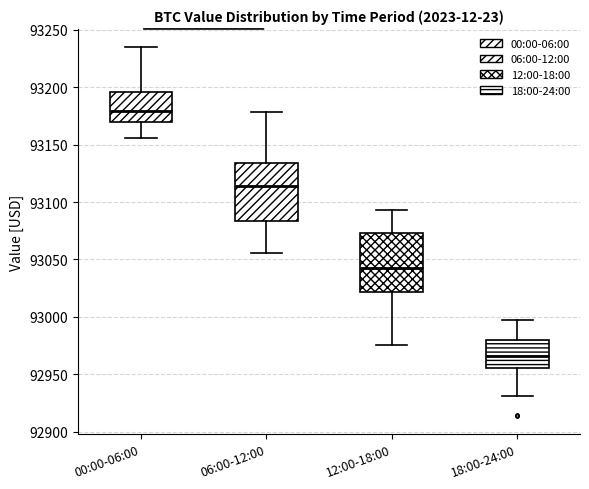

Where does the upper whisker of the box for 12:00-18:00 end on the y-axis? The values are not printed on the chart, so give them approximately, as read against the axis.

93095